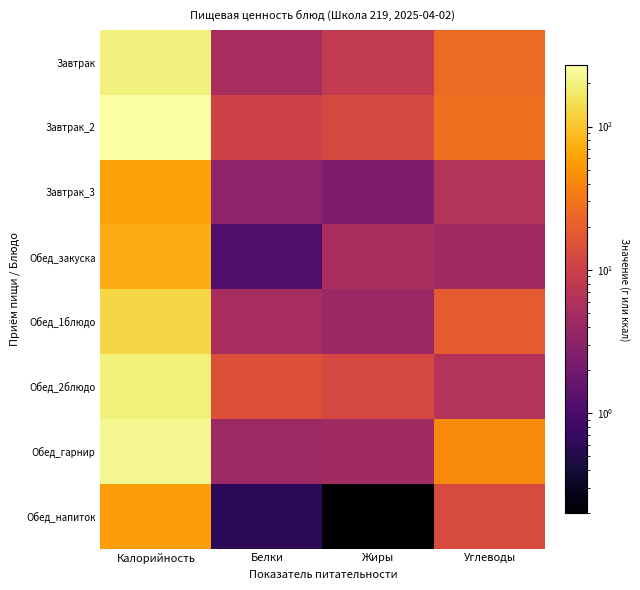

What is the total value across all series at Калорийность?

1205.9